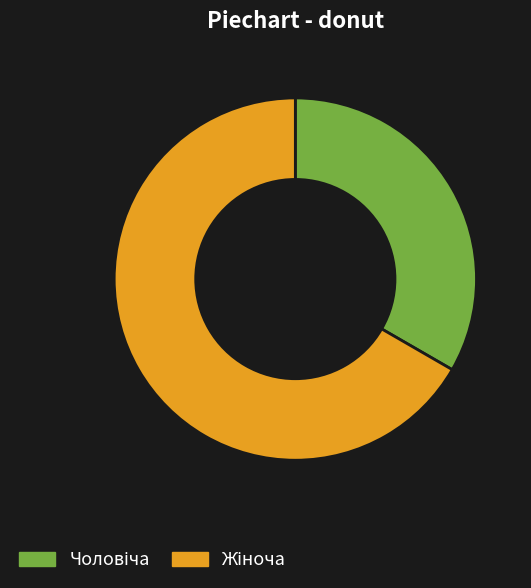

Is there any slice that represents more than half of the pie?

Yes